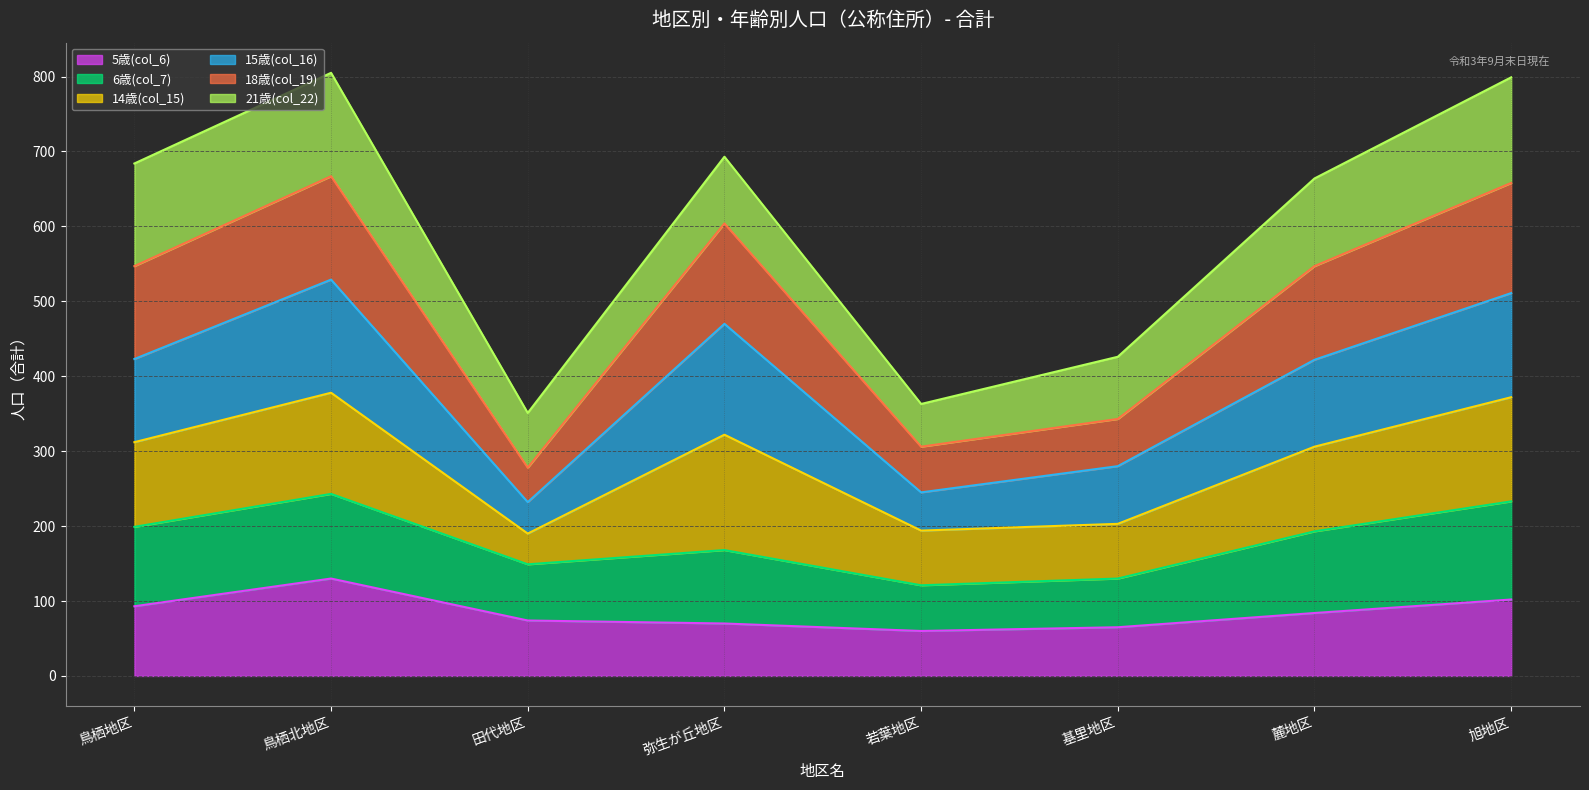

The 5歳(col_6) series shows 70 at 弥生が丘地区. True or false?

True